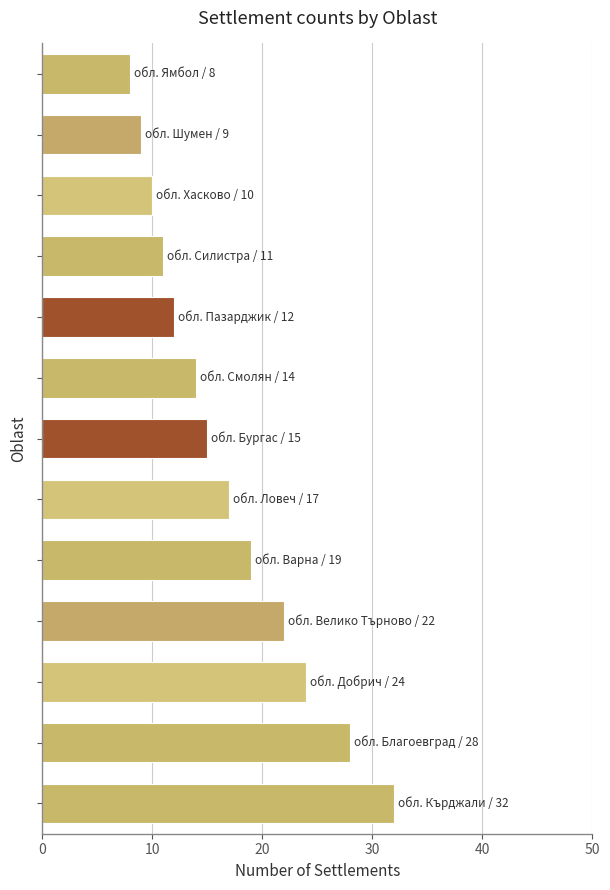

What is the average value?

17